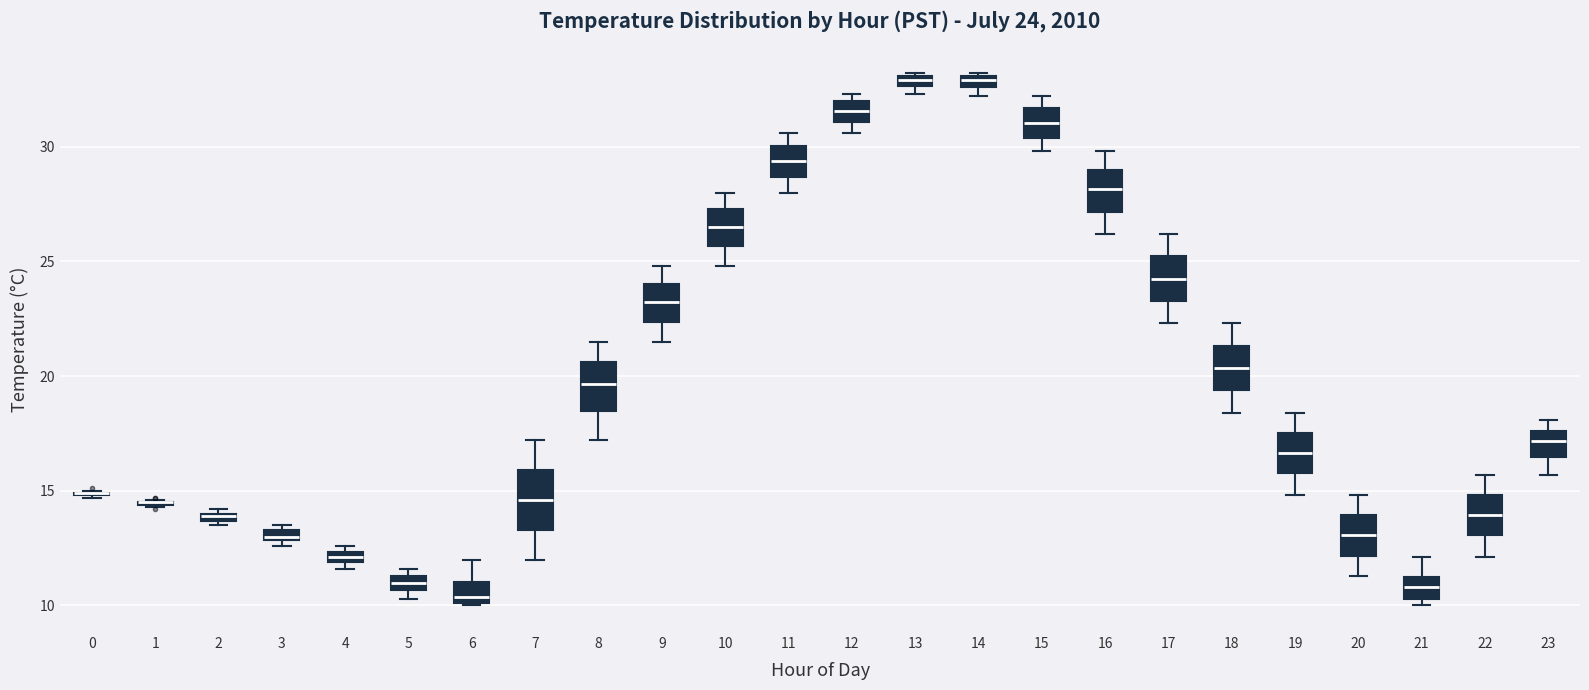

Comparing the boxes themselves (not the whiskers), which one is the tallest?

7